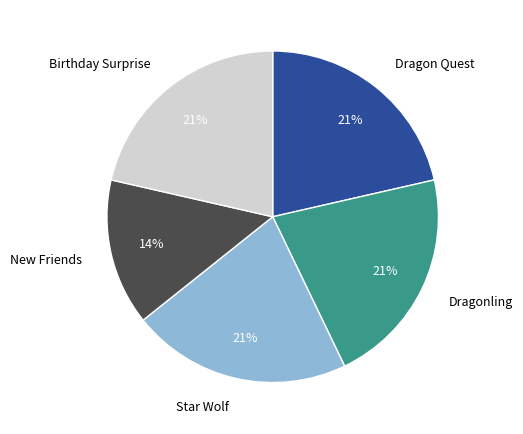

To the nearest percent, what is the difference between the largest and smallest slice percentages?

7%